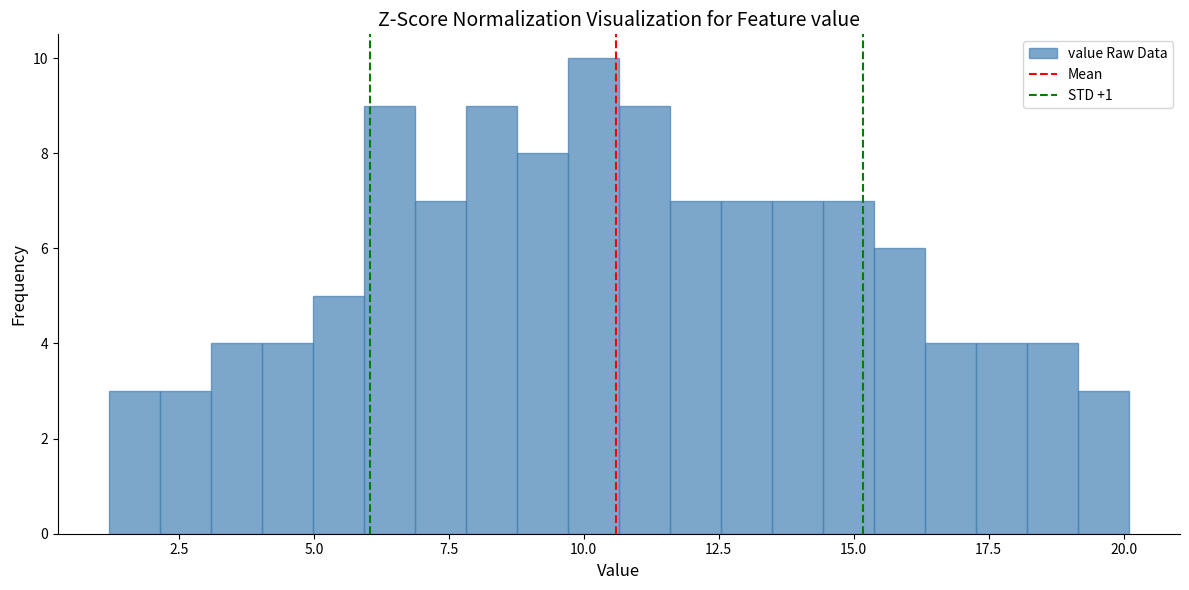

Read against the x-axis, roughly where is the centre of the tallest bar?

10.0